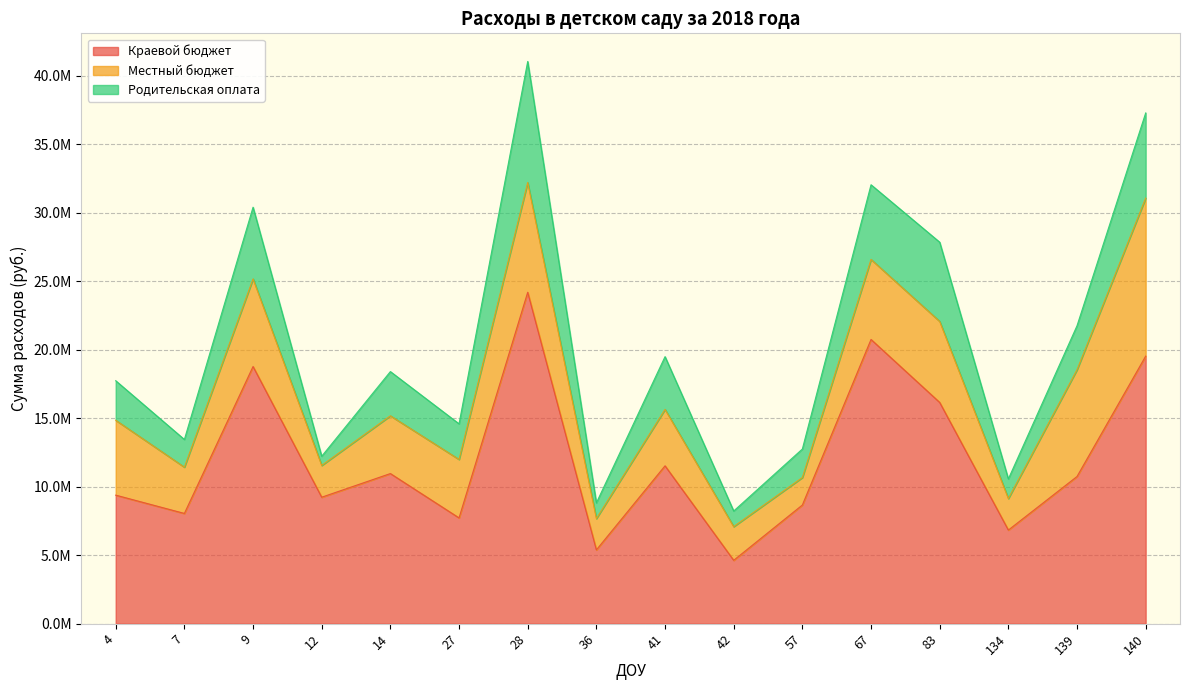

Between which two adjacent categories do Местный бюджет and Родительская оплата first intersect?

27 and 28